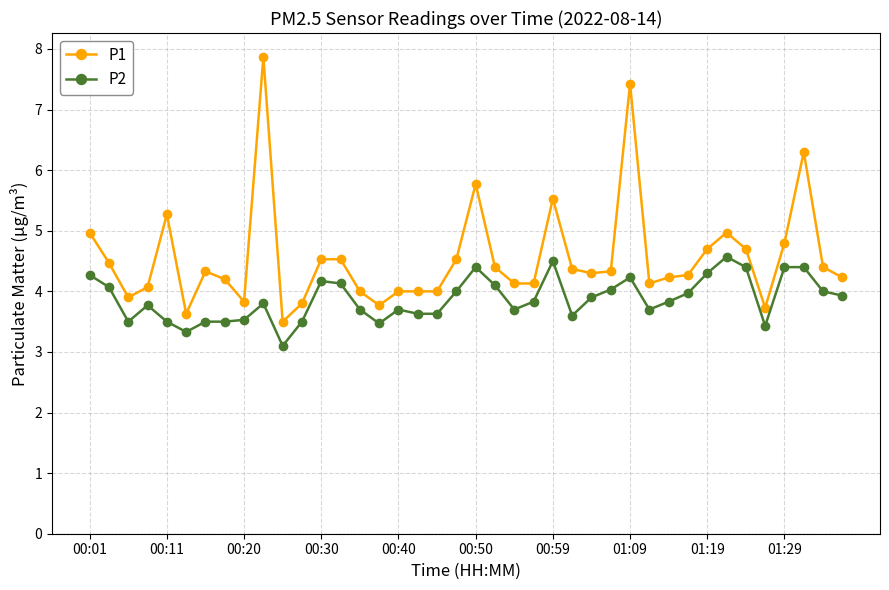

True or false: P2 has more than 2 points higher than both neighbors.

True